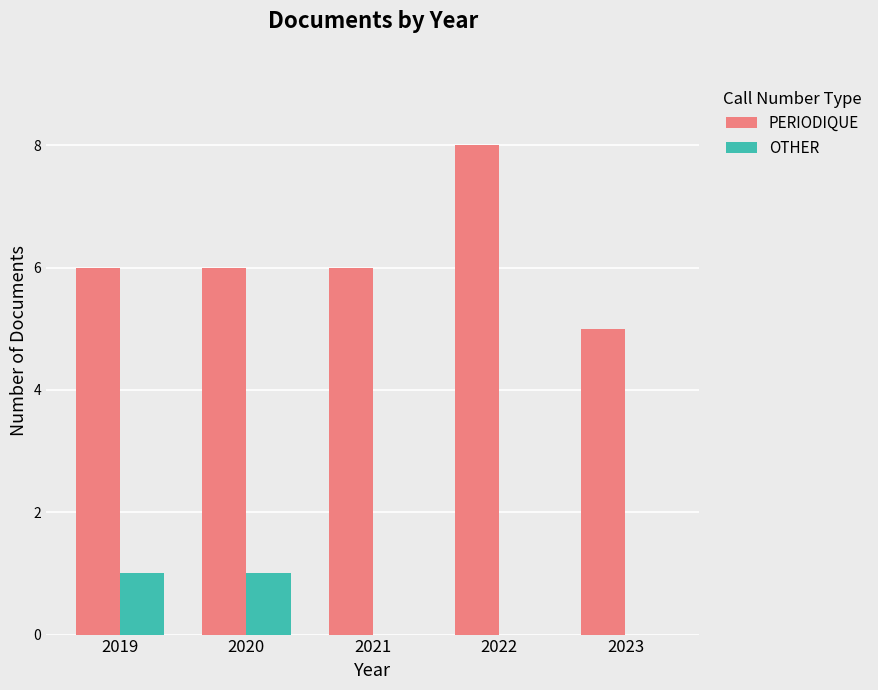

At which category does the chart reach its peak across all series?

2022